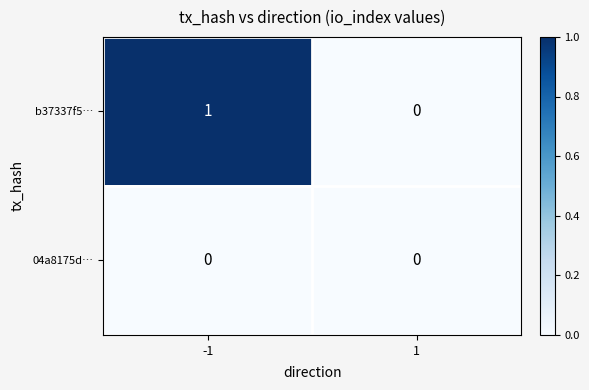

Which series changed the most between -1 and 1?

b37337f5…